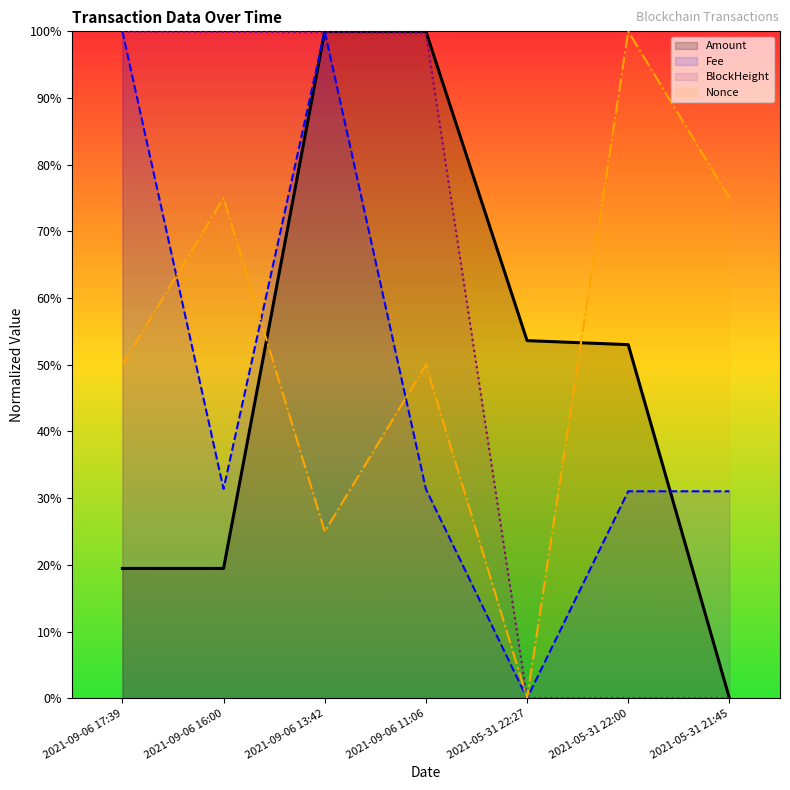

What is the sum of all Nonce values?

3.7